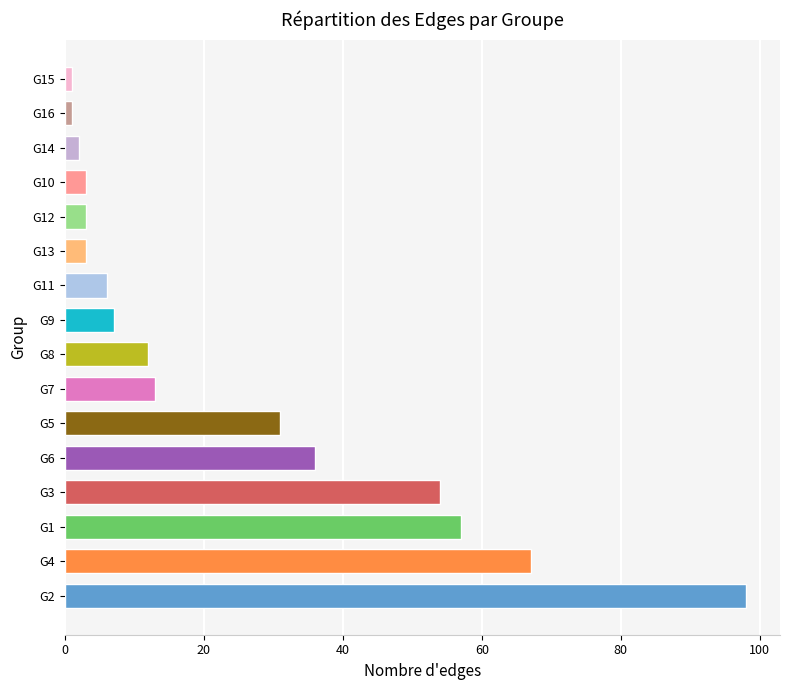

The value at G12 is 3. True or false?

True